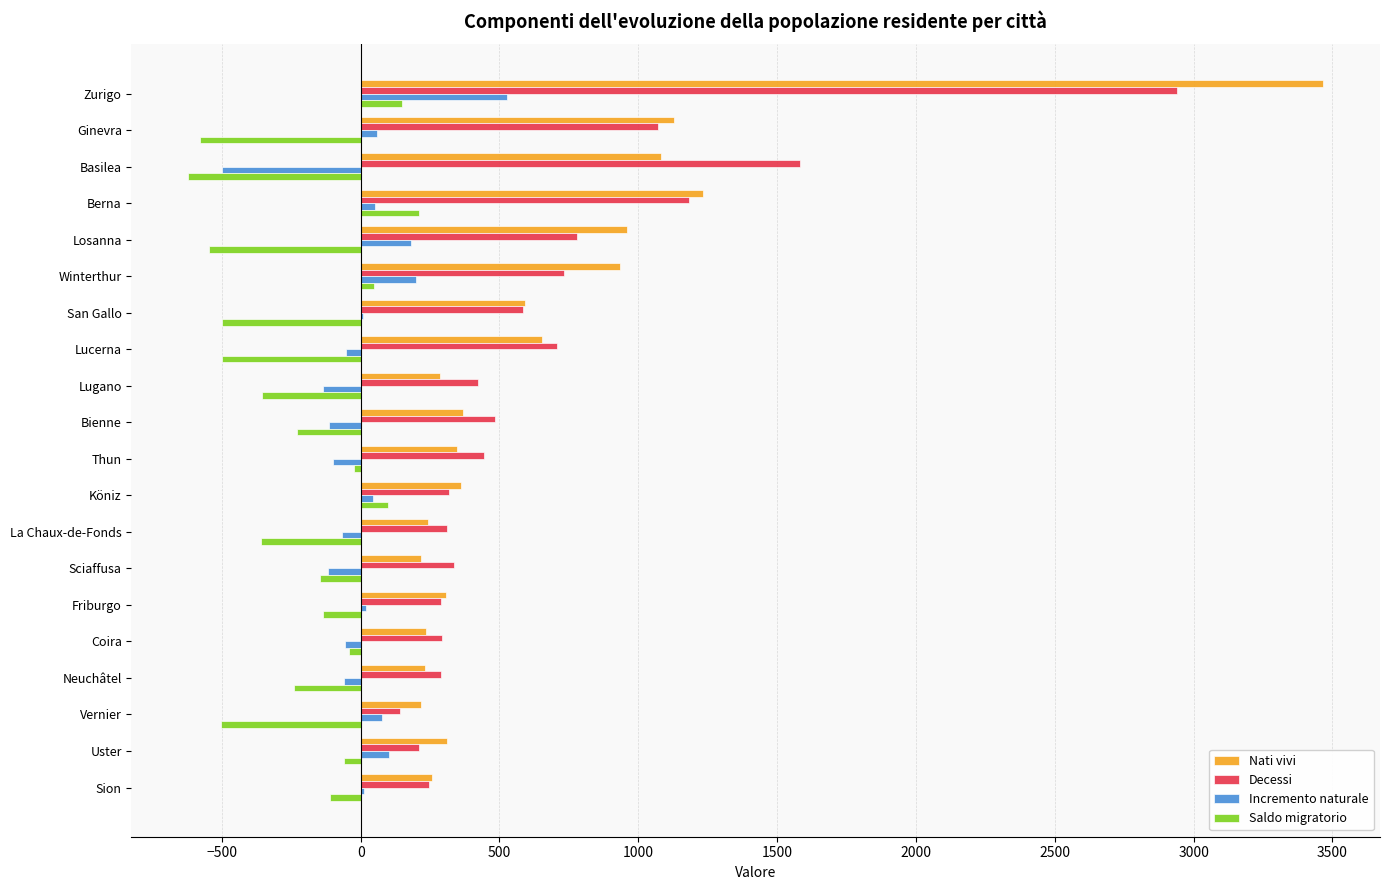

Count the number of data series in this chart.

4